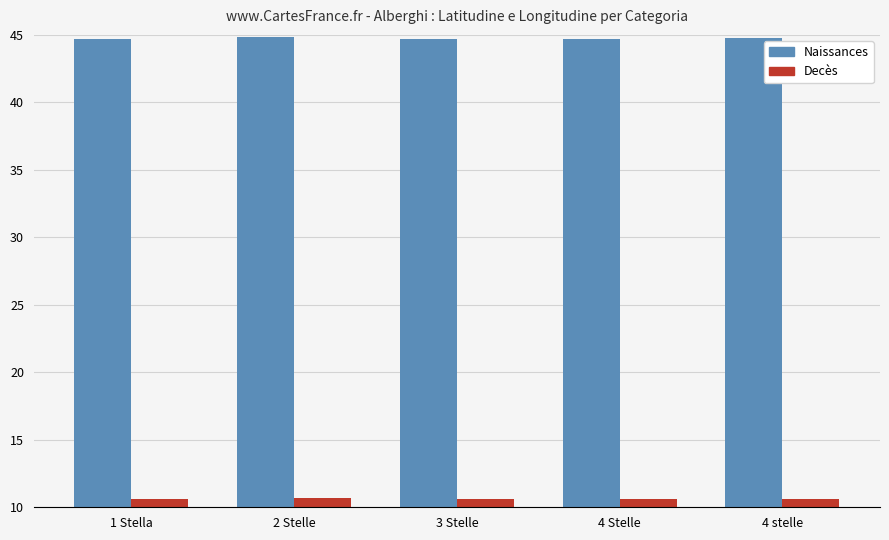

What is the lowest value of the Naissances series?

44.7